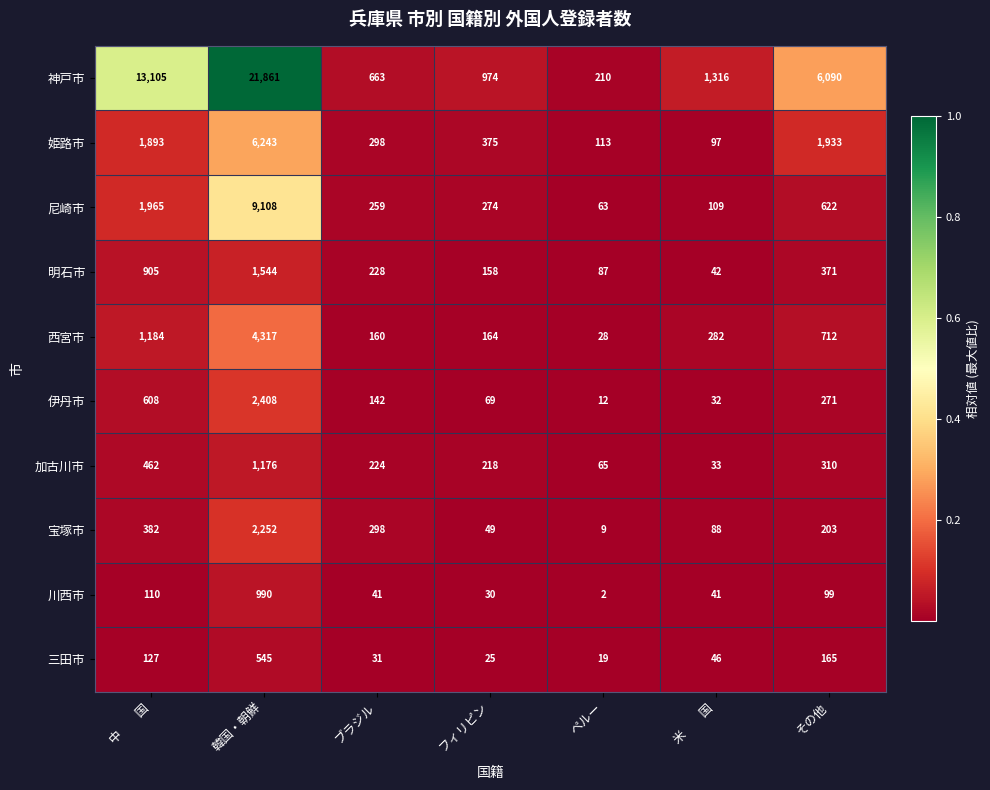

Between フィリピン and 米　　国, which series saw the biggest shift?

神戸市